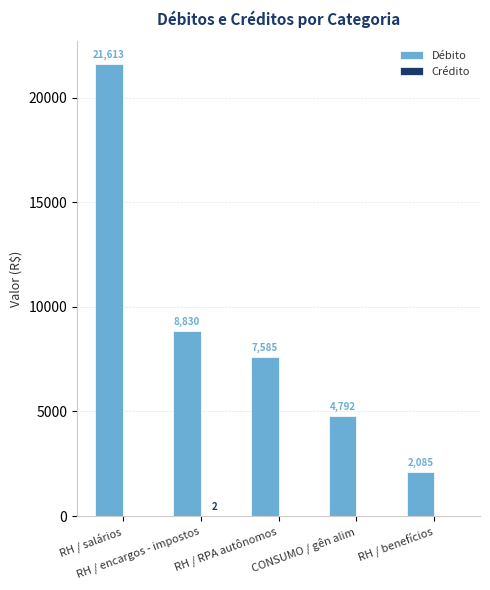

What is the total value across all series at CONSUMO / gên alim?

4792.1